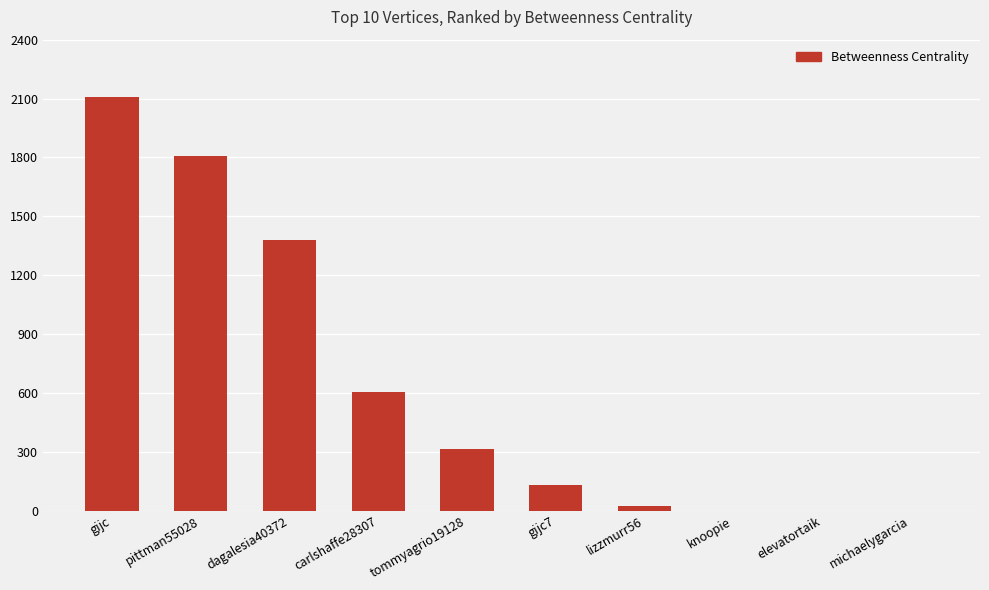

Where is the data nearest to the value 1053?

dagalesia40372